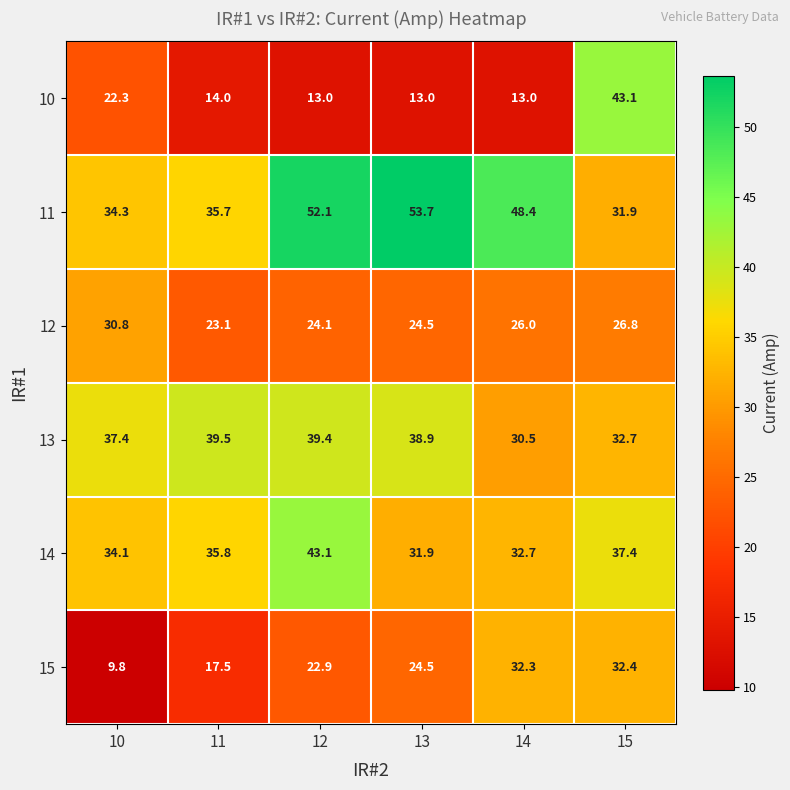

At 14, list the series in order from smallest to largest.

10, 12, 13, 15, 14, 11